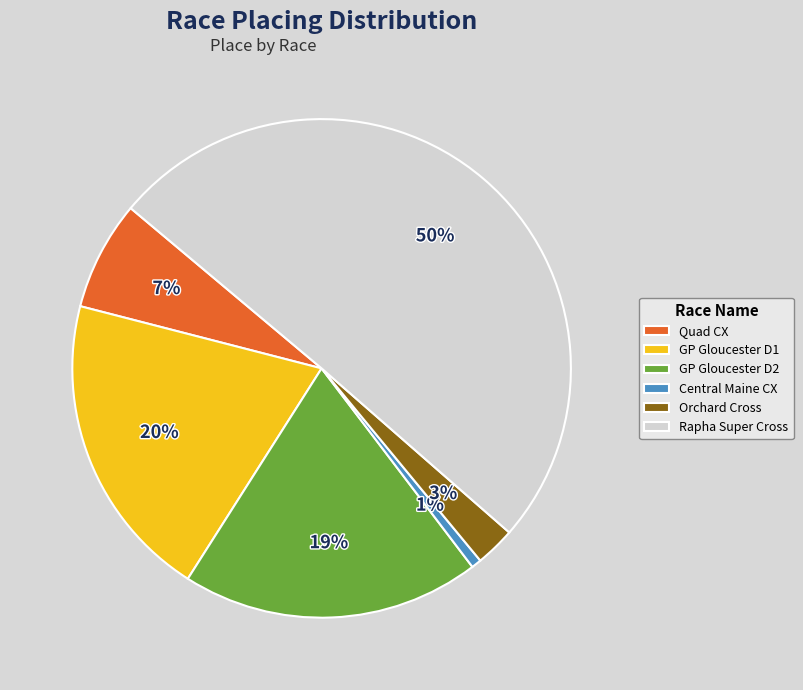

Approximately how many times larger is the value at Quad CX compared to GP Gloucester D2?

0.4